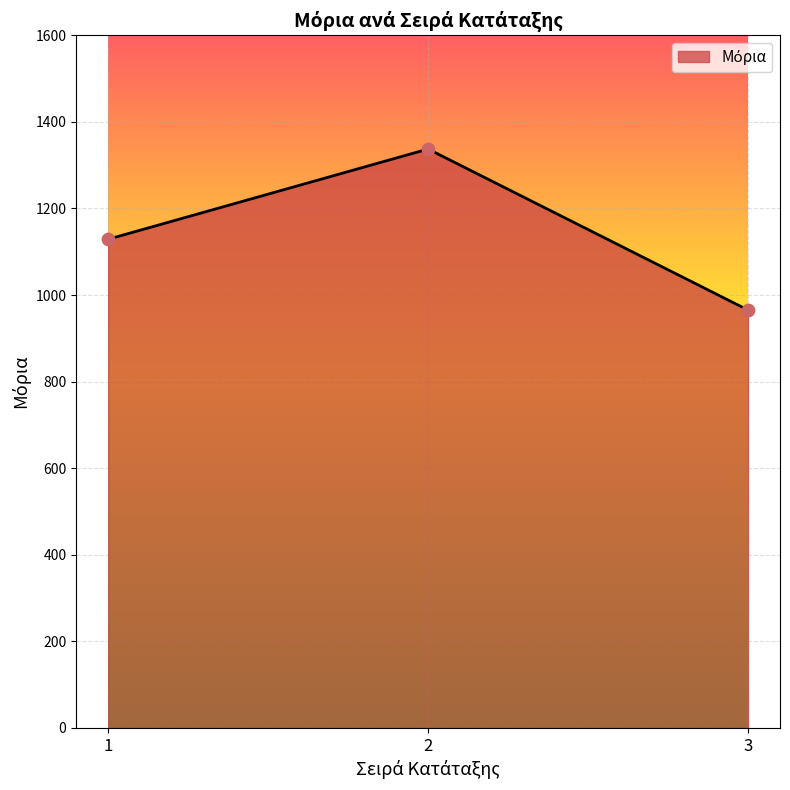

Between 3 and 2, which is larger?

2